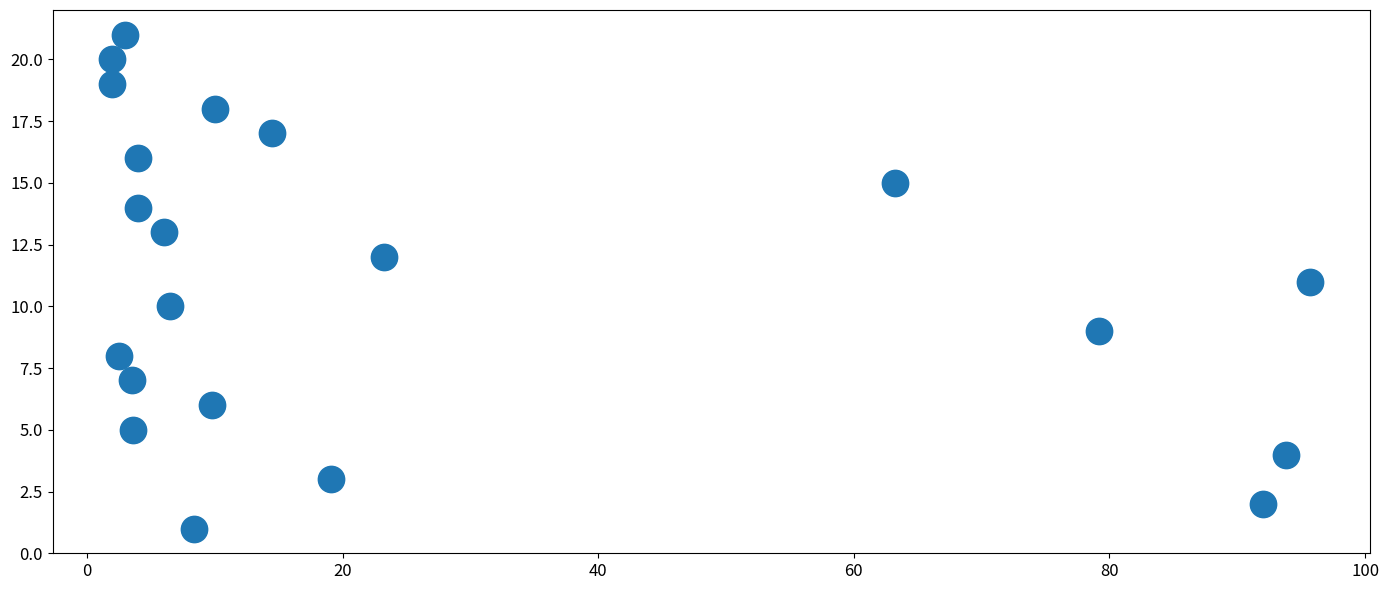

What is the range of Y values (max minus min)?

20